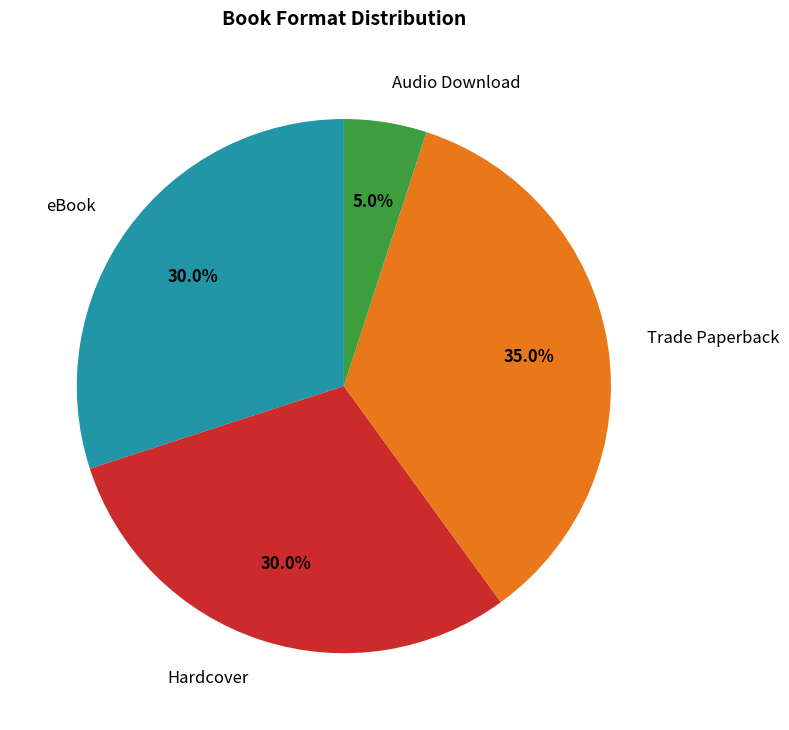

Do eBook and Audio Download together represent more than half of the pie?

No